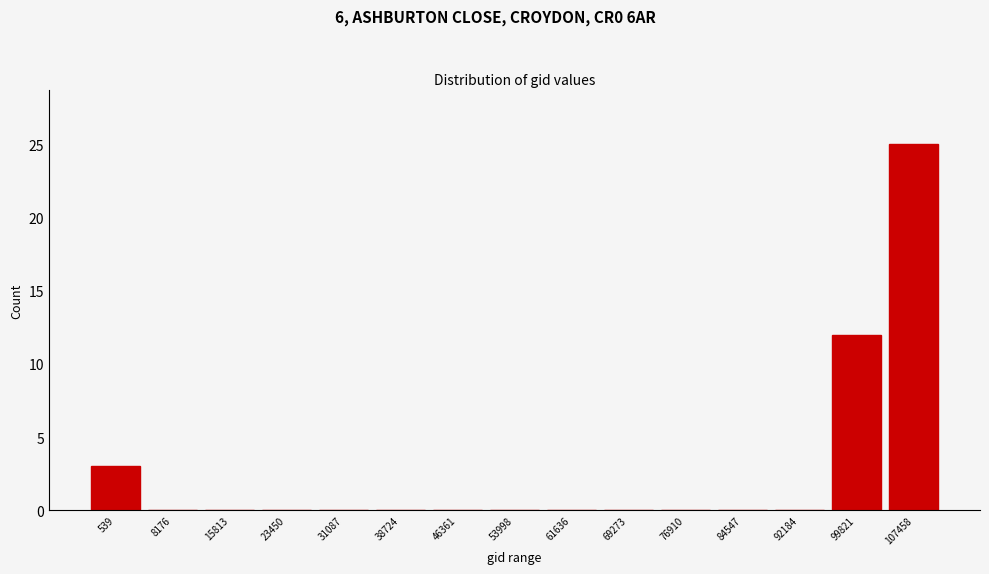

Reading right to left, extract all data points from this chart.

107458=25	99821=12	92184=0	84547=0	76910=0	69273=0	61636=0	53998=0	46361=0	38724=0	31087=0	23450=0	15813=0	8176=0	539=3